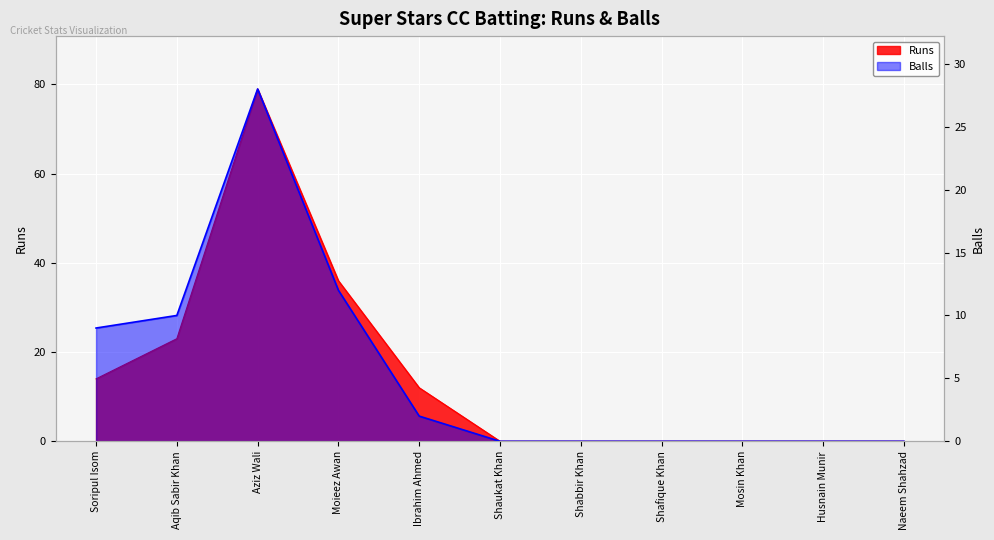

True or false: Runs has a value of 12 at Ibrahim Ahmed.

True